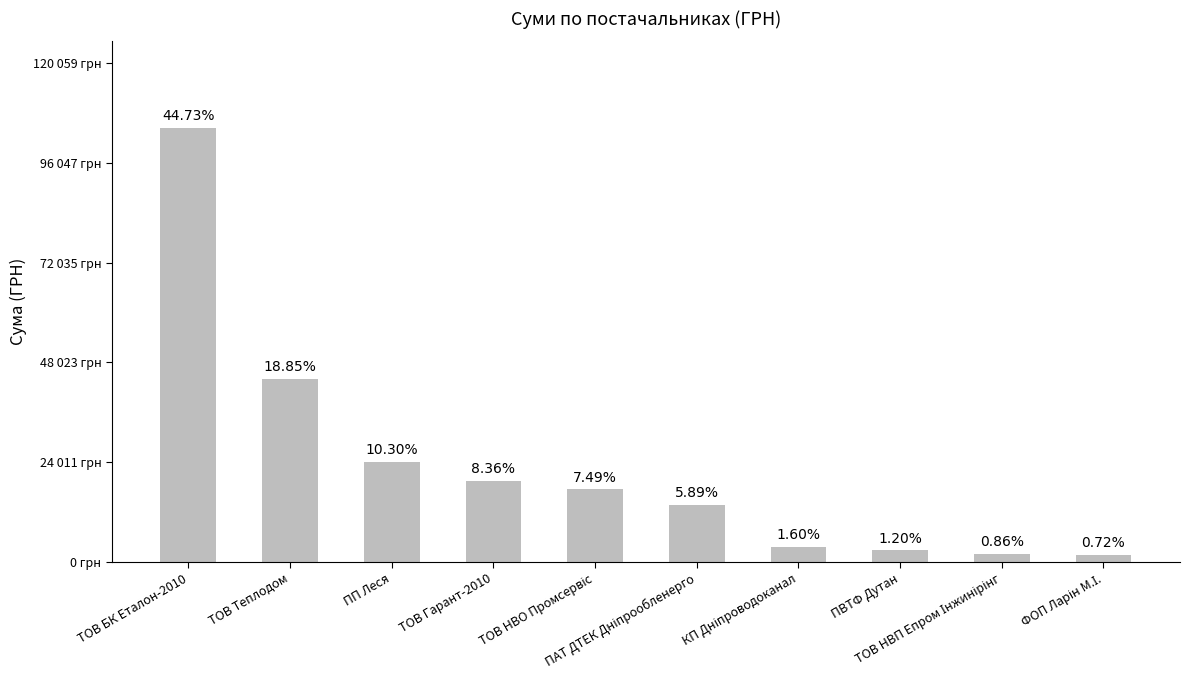

Which category has the lowest value across all series?

ФОП Ларін М.І.